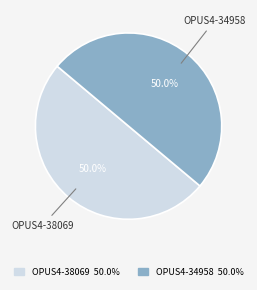

How many segments does this pie chart have?

2